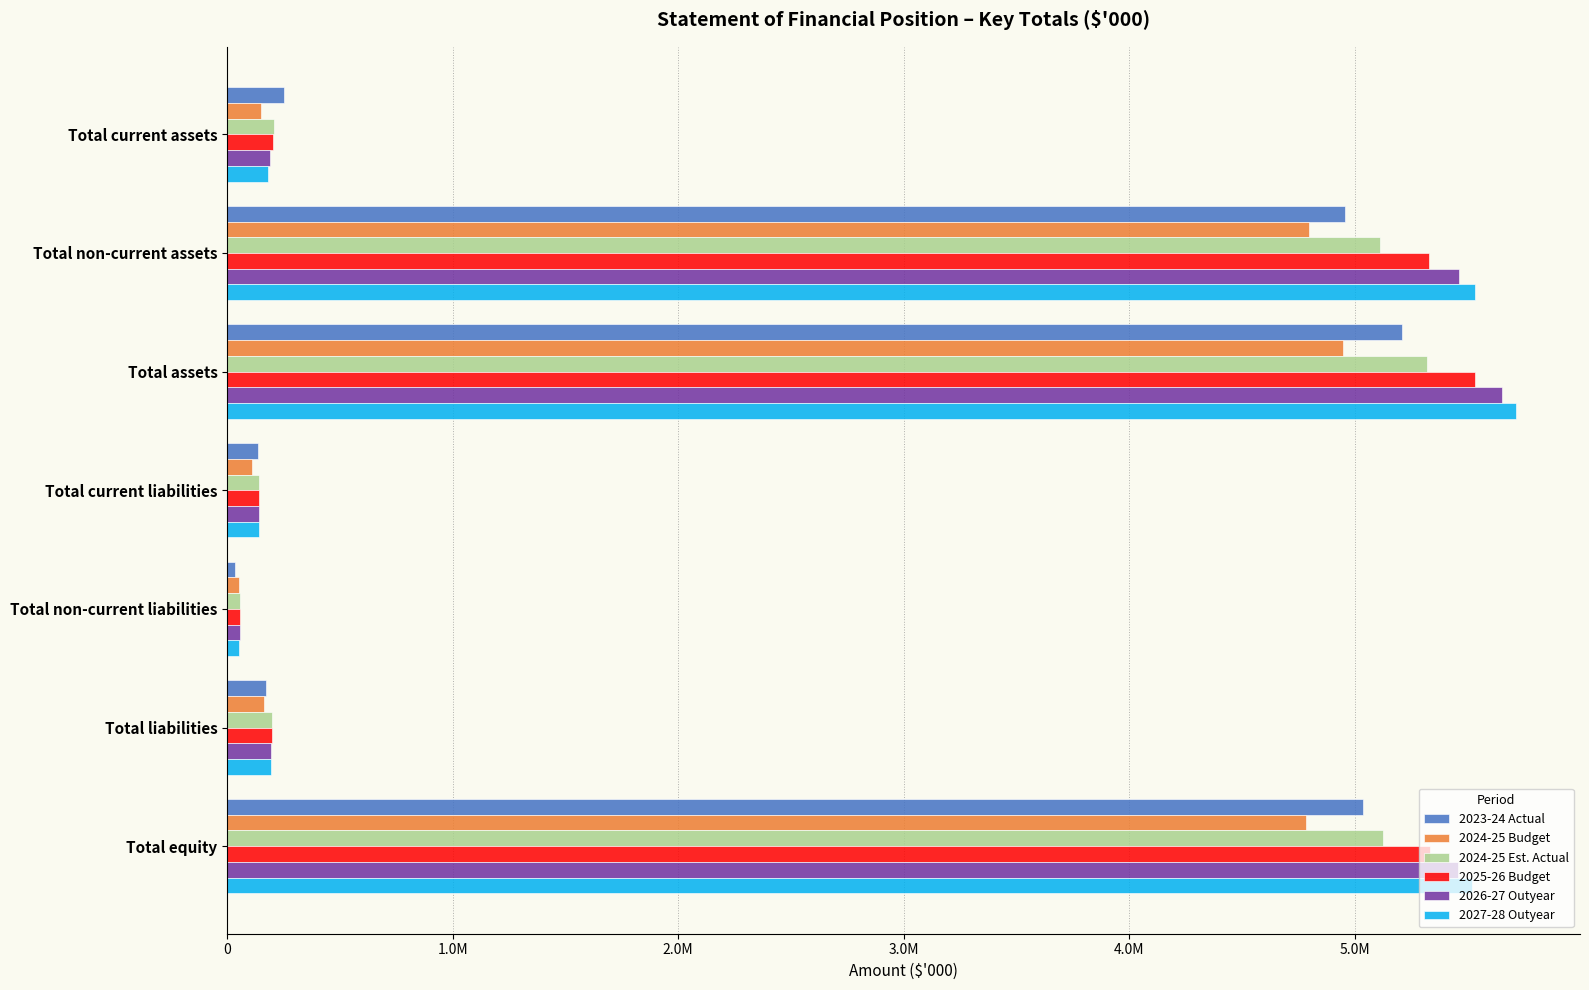

What are all the series names shown in the legend?

2023-24 Actual, 2024-25 Budget, 2024-25 Est. Actual, 2025-26 Budget, 2026-27 Outyear, 2027-28 Outyear